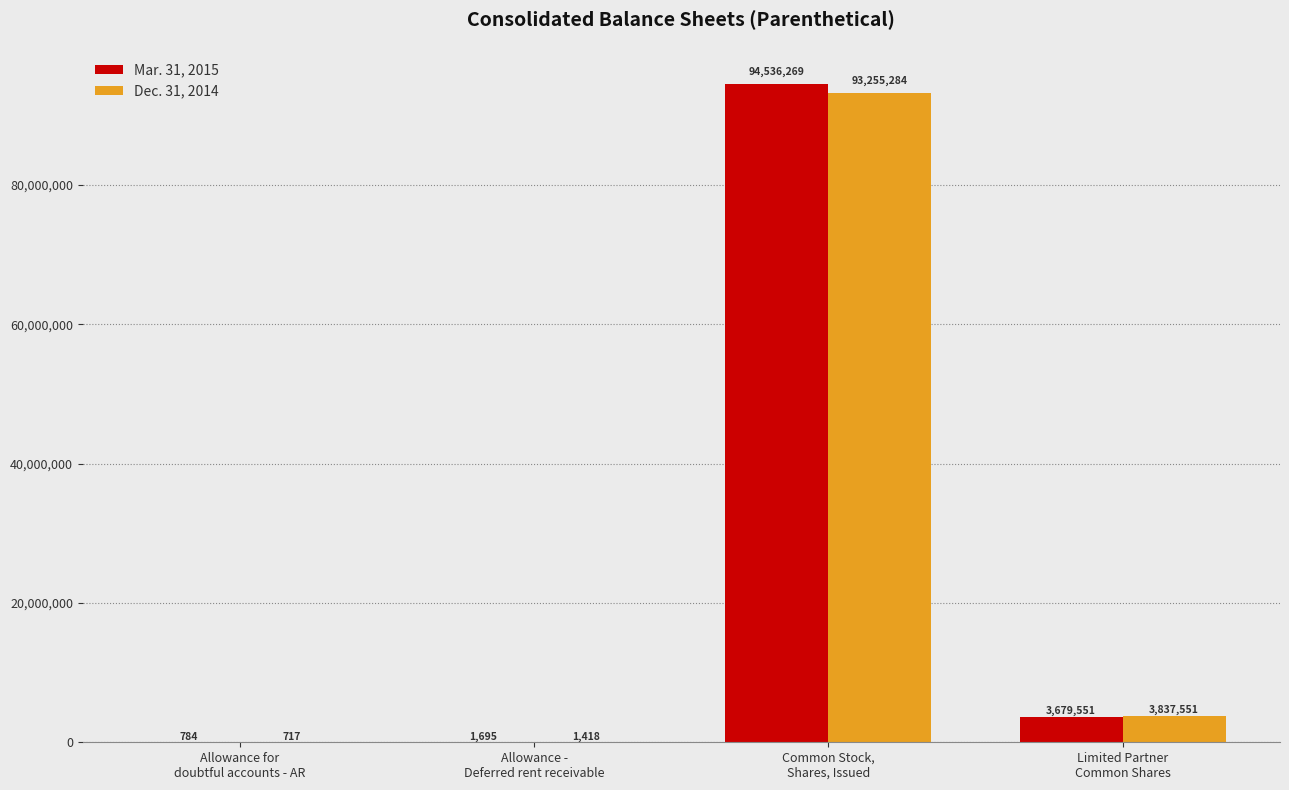

What is the maximum value shown in the chart?

94536269